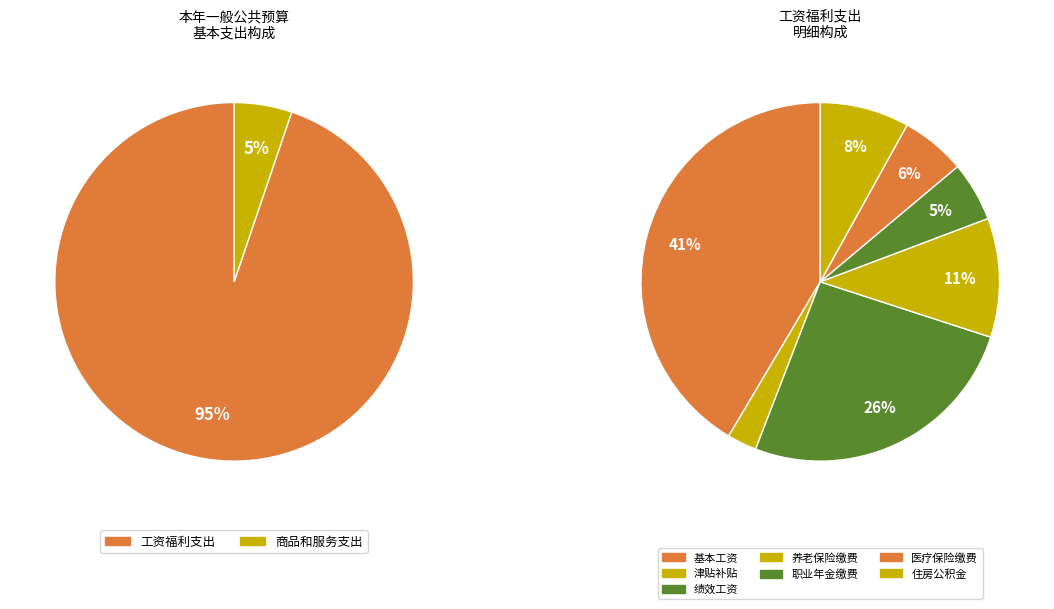

Is 4 the majority of the pie?

No